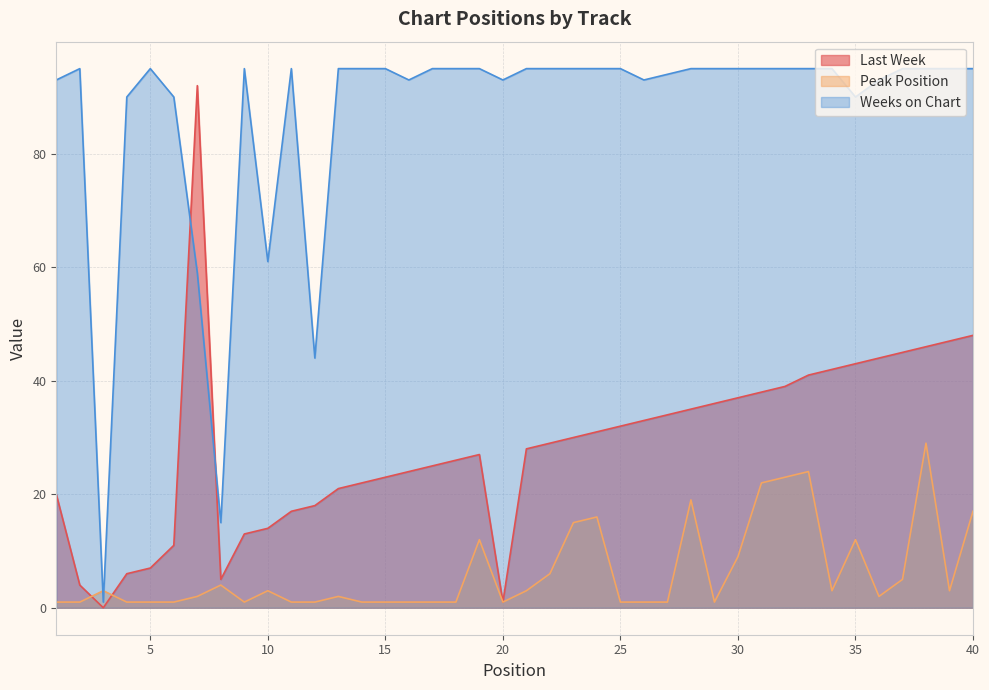

The value of Peak Position at 31 is 12. True or false?

False